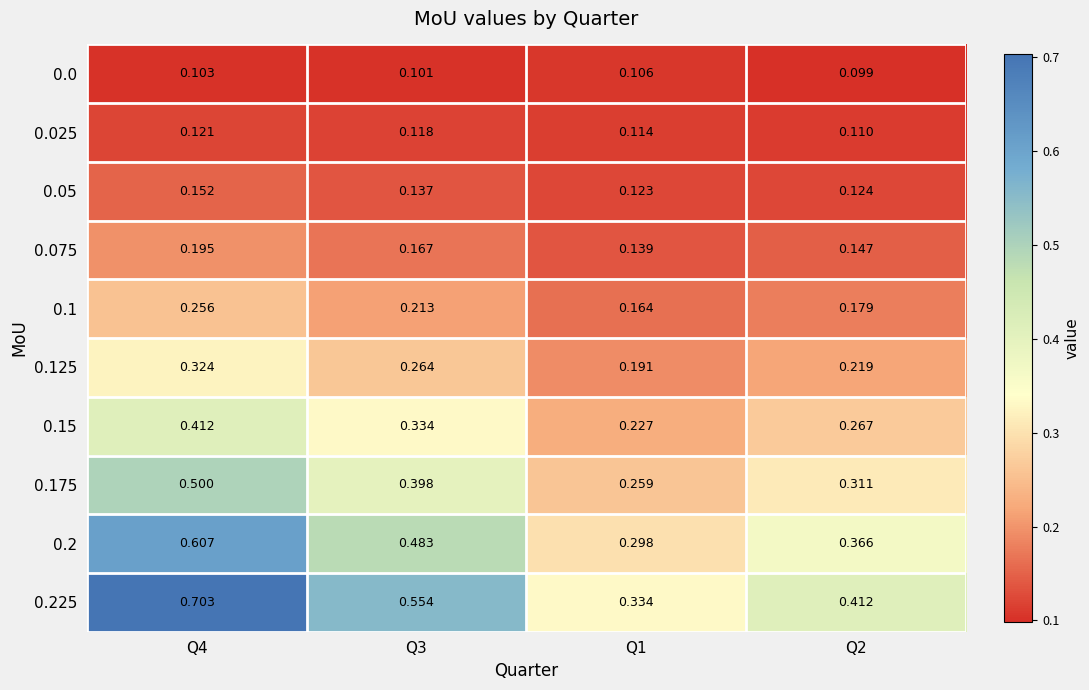

What is the difference between the highest and lowest values at Q1?

0.2